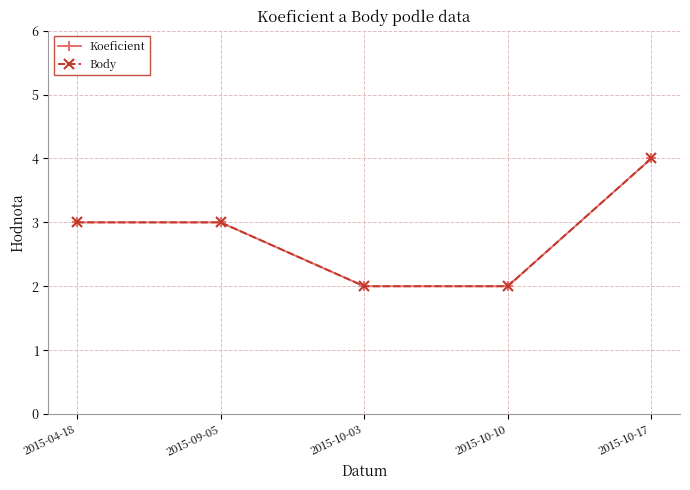

True or false: Koeficient and Body intersect in this chart.

False